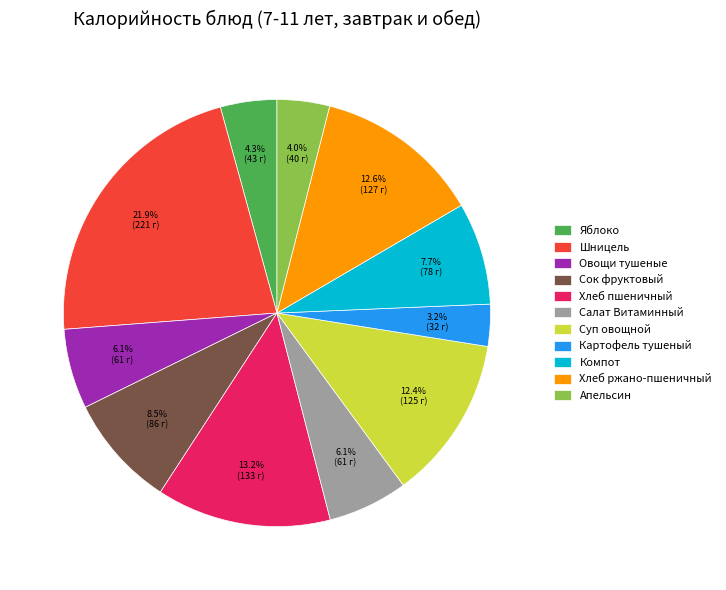

What is the smallest slice in the pie chart?

Картофель тушеный